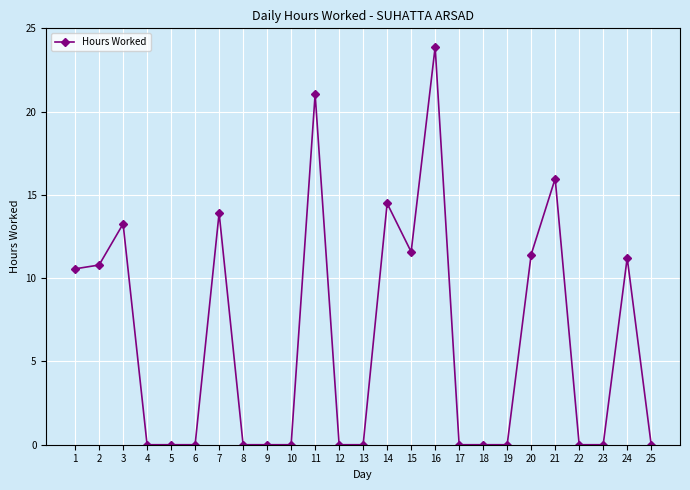

The value at 21 is 4.3. True or false?

False